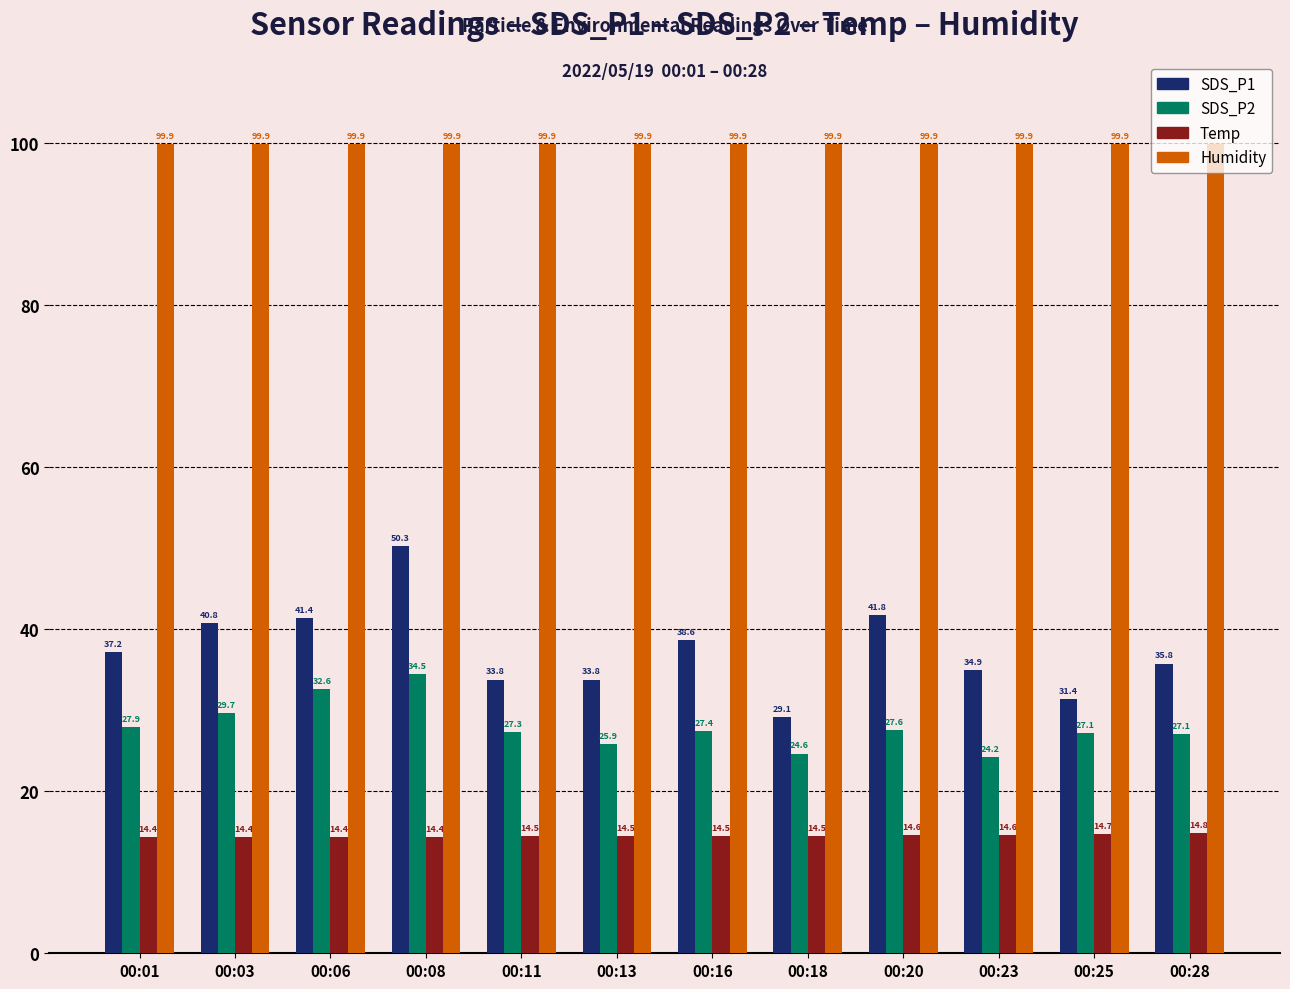

List the series in order of their peak value, highest first.

Humidity, SDS_P1, SDS_P2, Temp